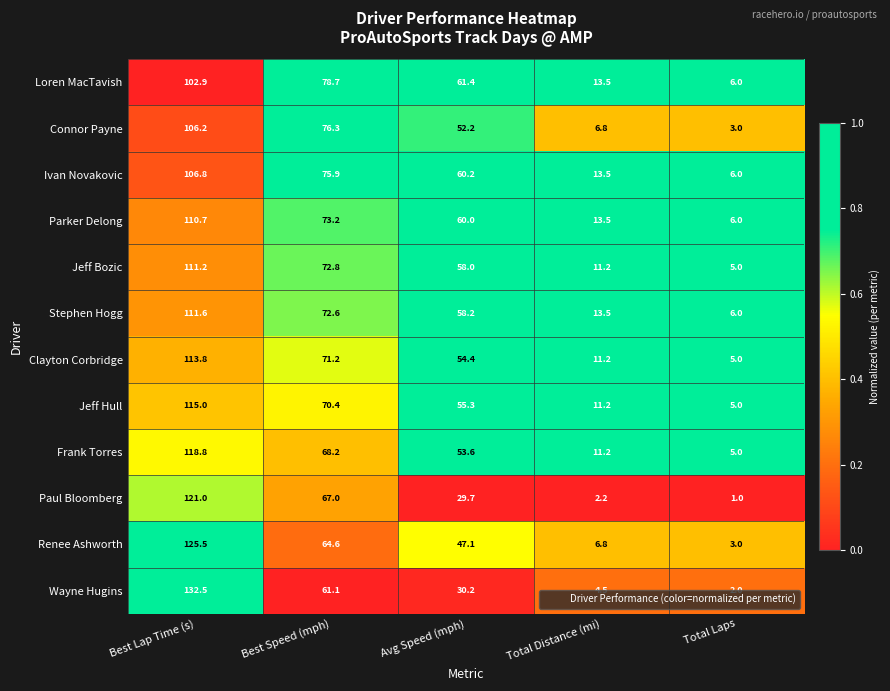

At which category is the sum across all series the highest?

Best Lap Time (s)